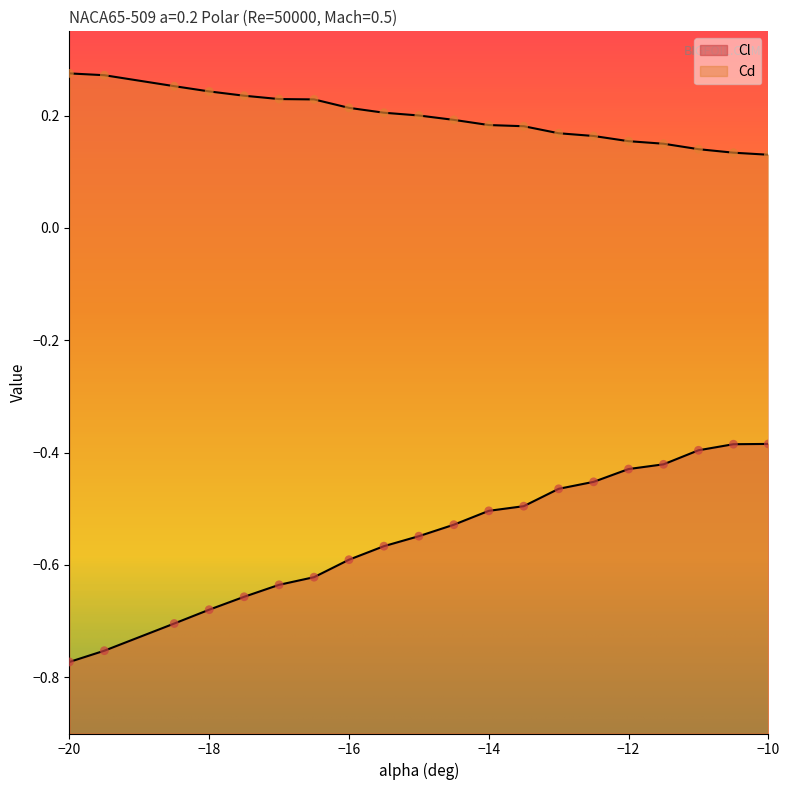

Is the value of Cl at -10 greater than the value of Cd at -10.5?

No